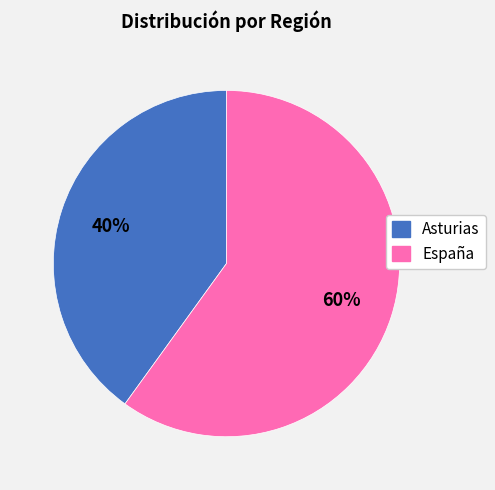

To the nearest percent, what is the difference between the largest and smallest slice percentages?

20%